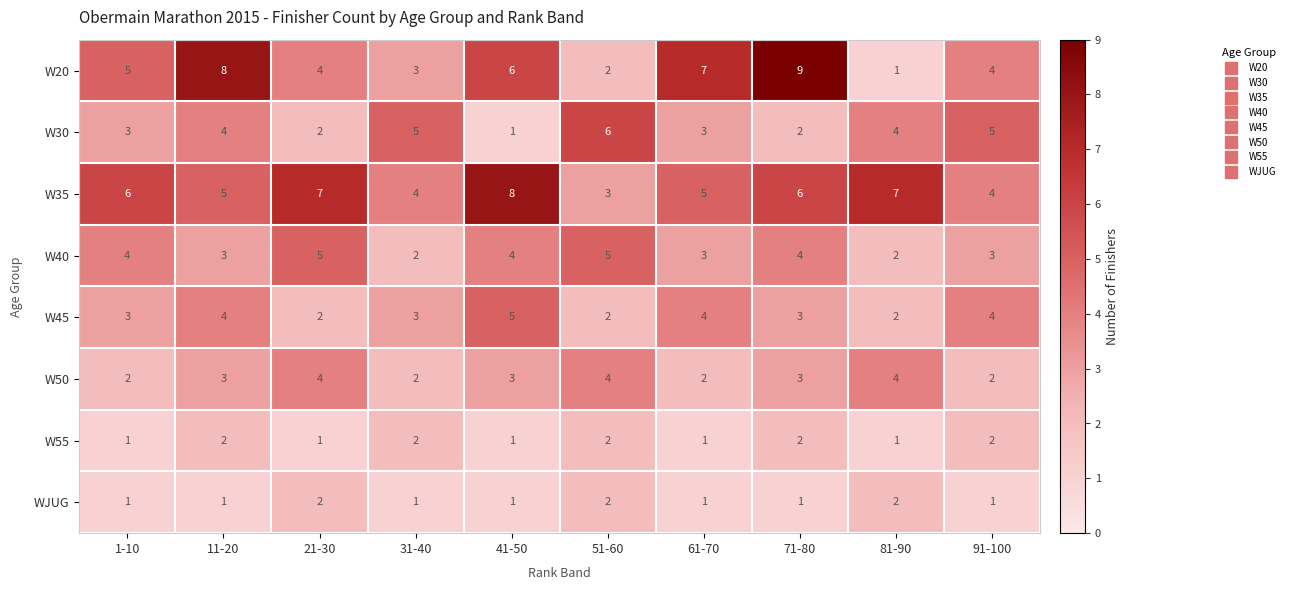

The value of W20 at 21-30 is 4. True or false?

True